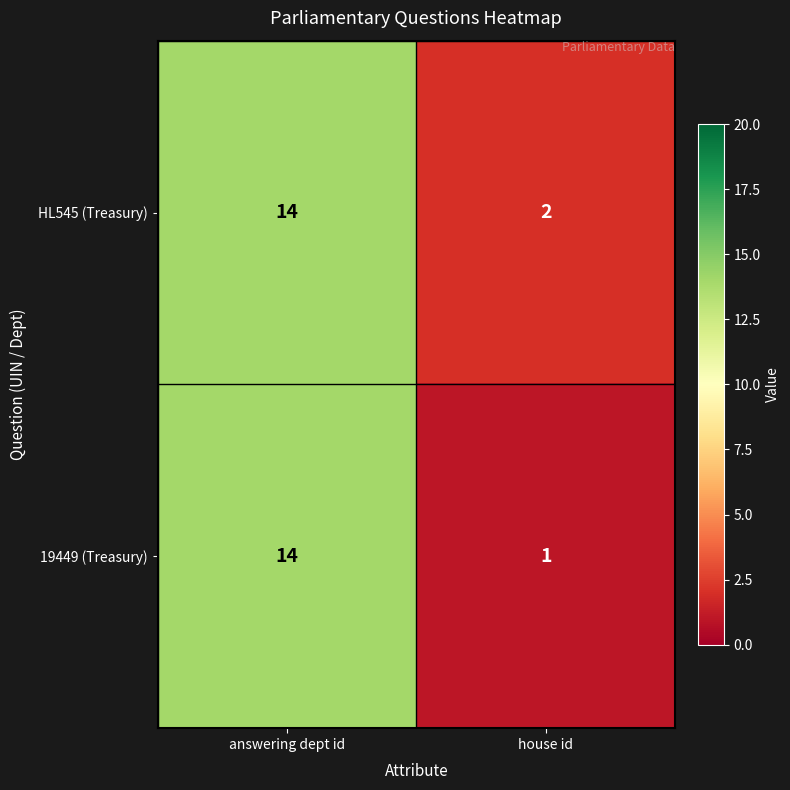

Is it true that 19449 (Treasury) equals 14 at answering dept id?

True